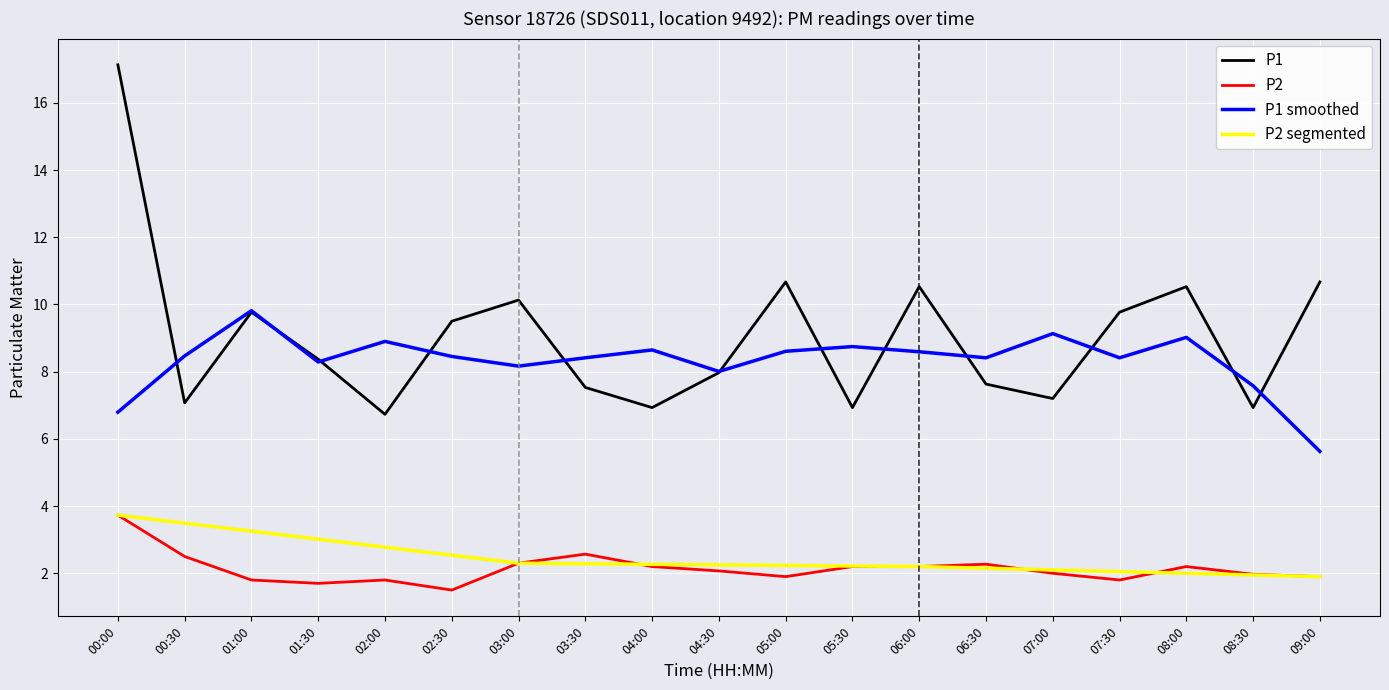

What is the sum of all P1 values?

172.0